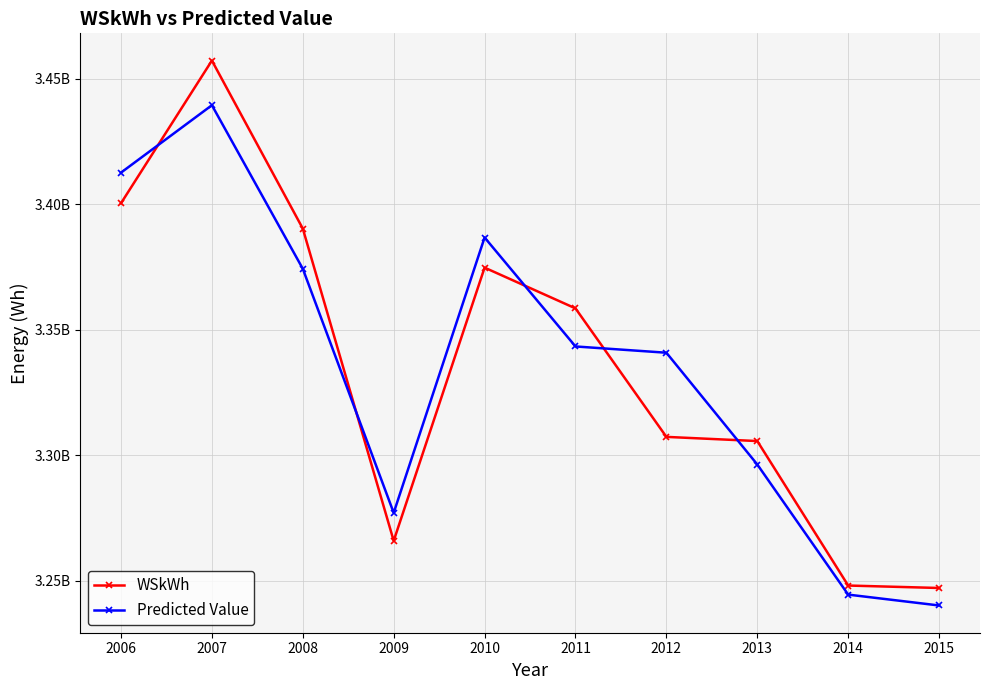

Rank the series at 2008 from highest to lowest value.

WSkWh, Predicted Value